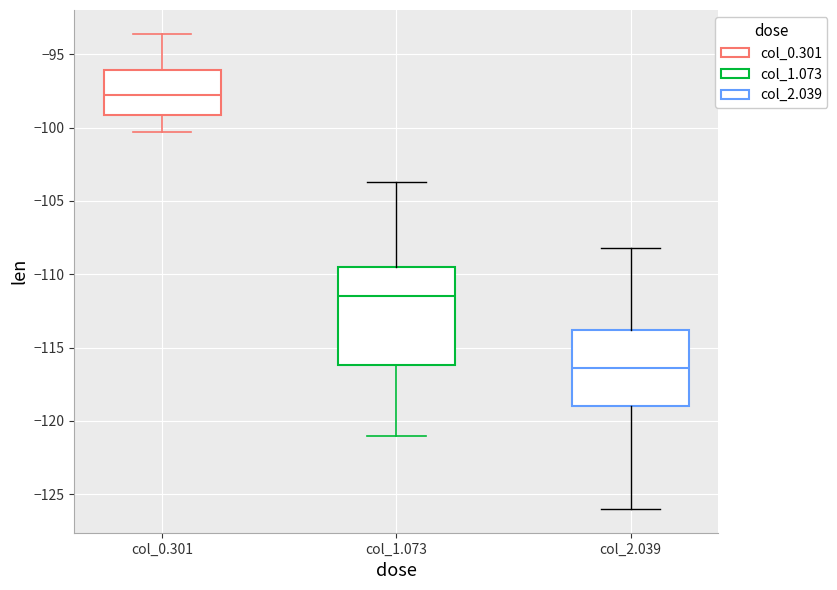

Which box has the lowest median line?

col_2.039